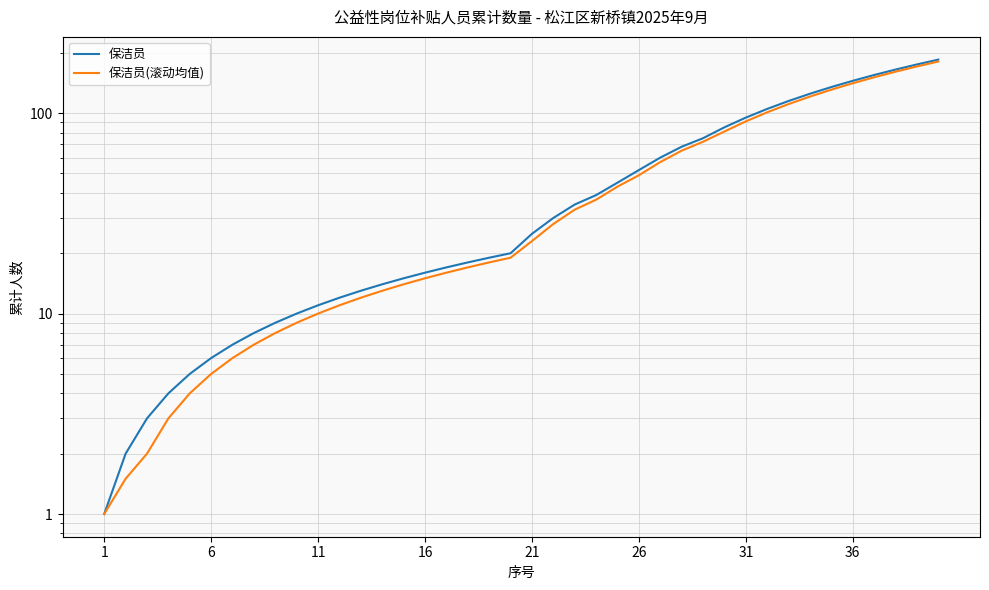

What is the smallest value displayed?

1.0